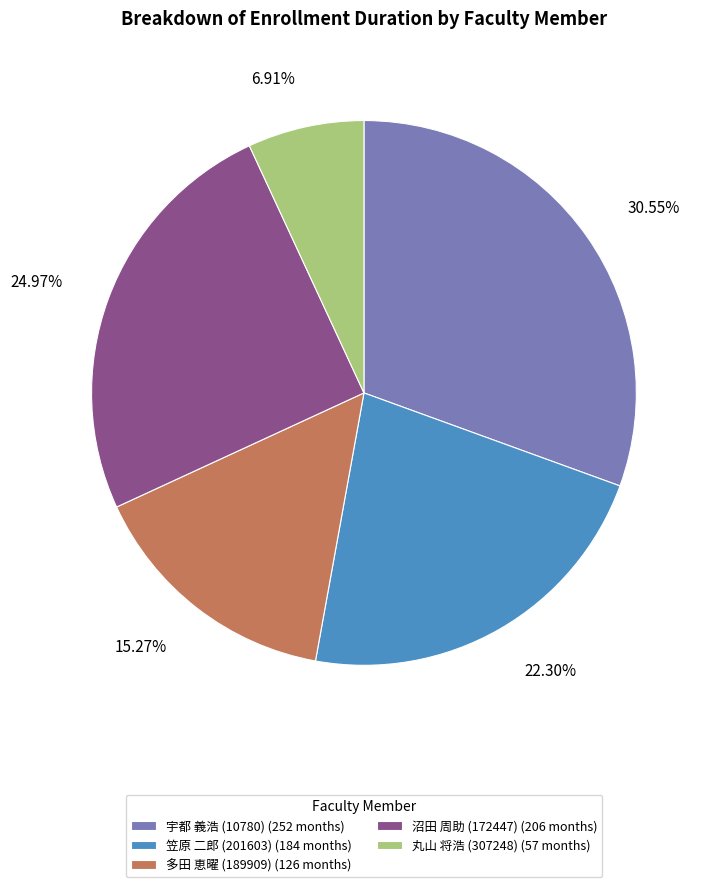

Does 丸山 将浩 (307248) (57 months) account for over 50% of the chart?

No